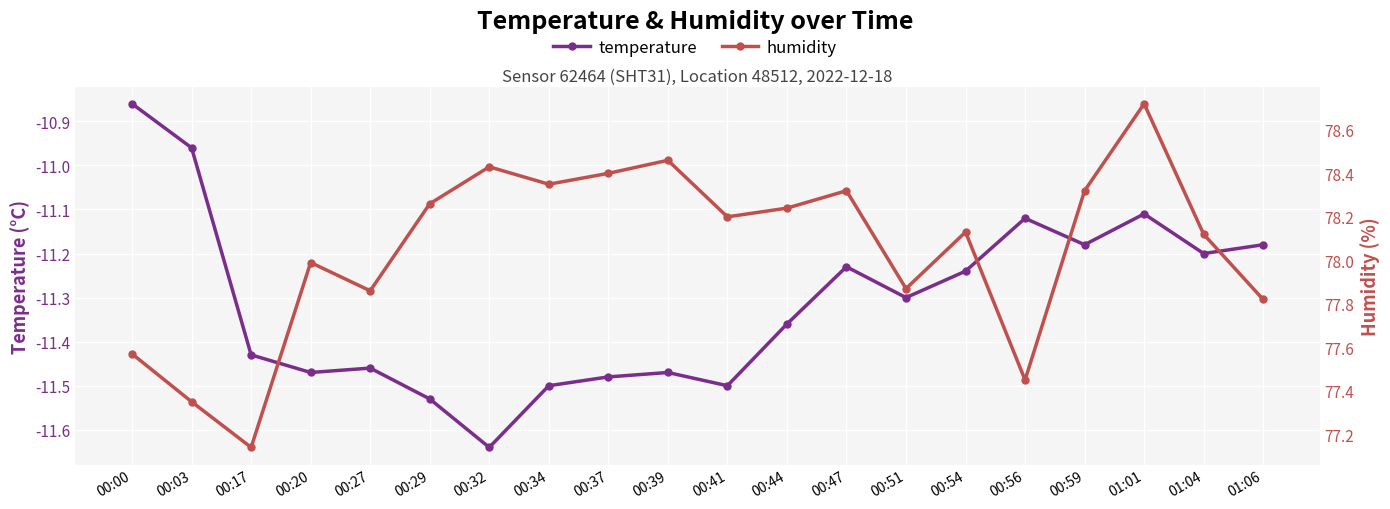

What is the greatest value displayed?

78.7